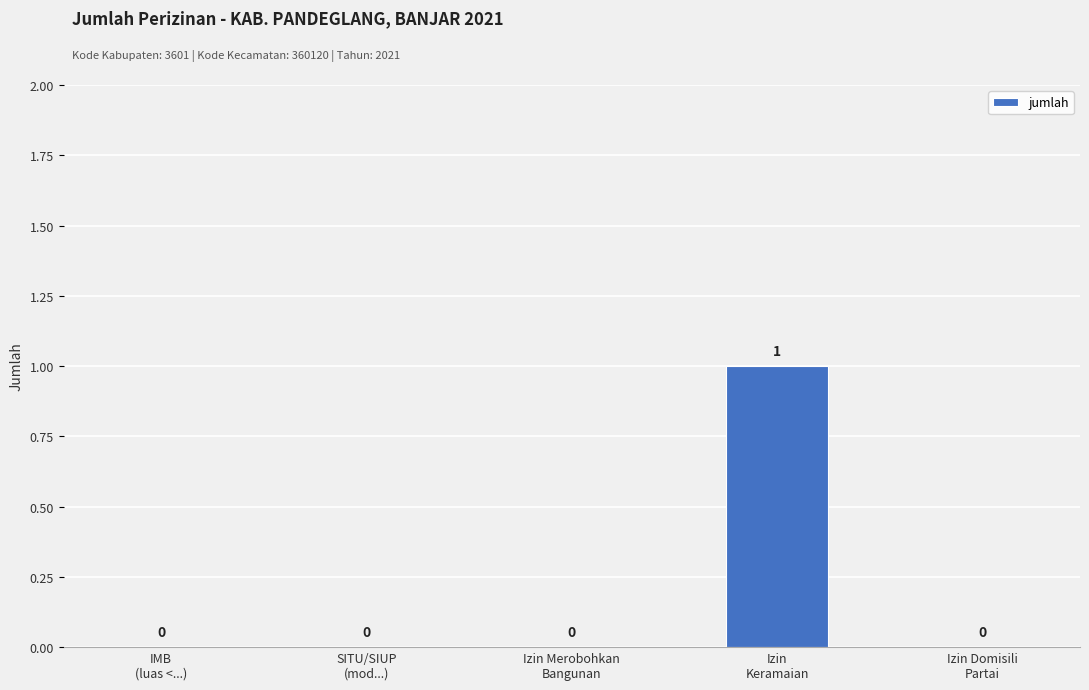

Are the bars horizontal?

No